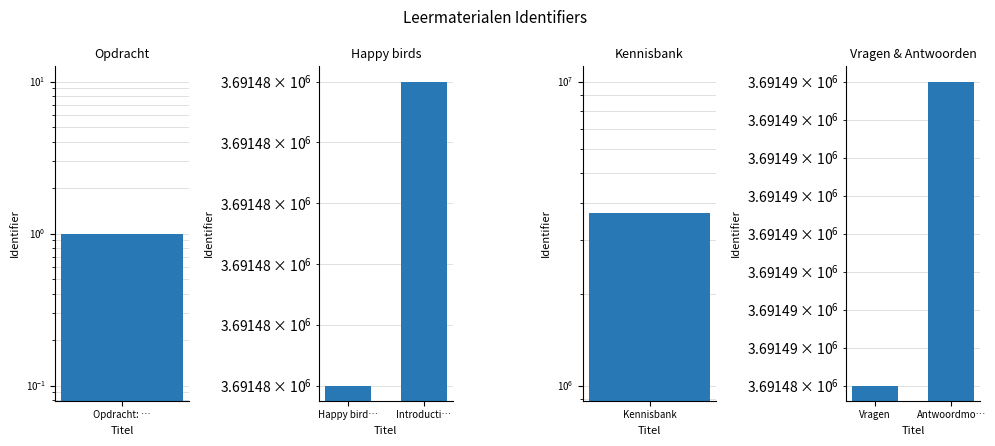

At how many categories does at least one series exceed 3691481?

2